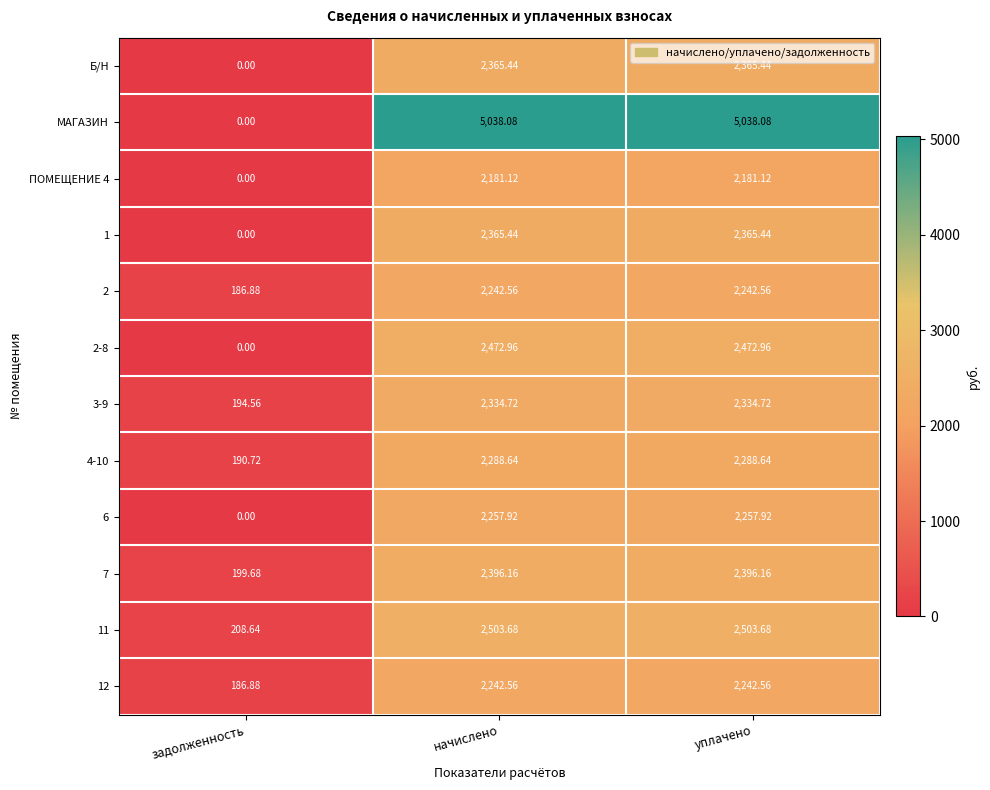

Which series has the largest range (max minus min)?

МАГАЗИН